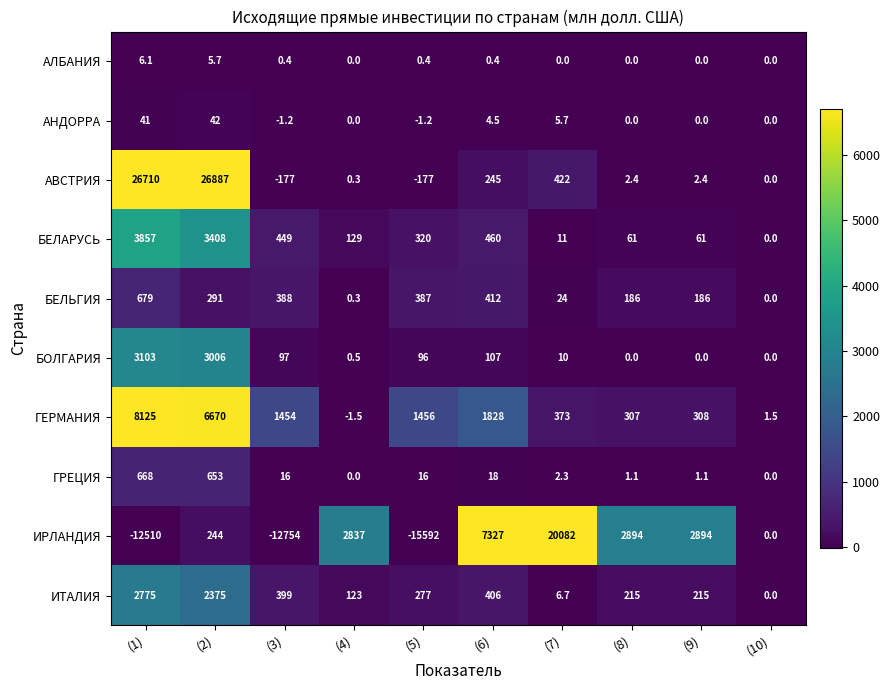

At which category does the chart reach its peak across all series?

(2)